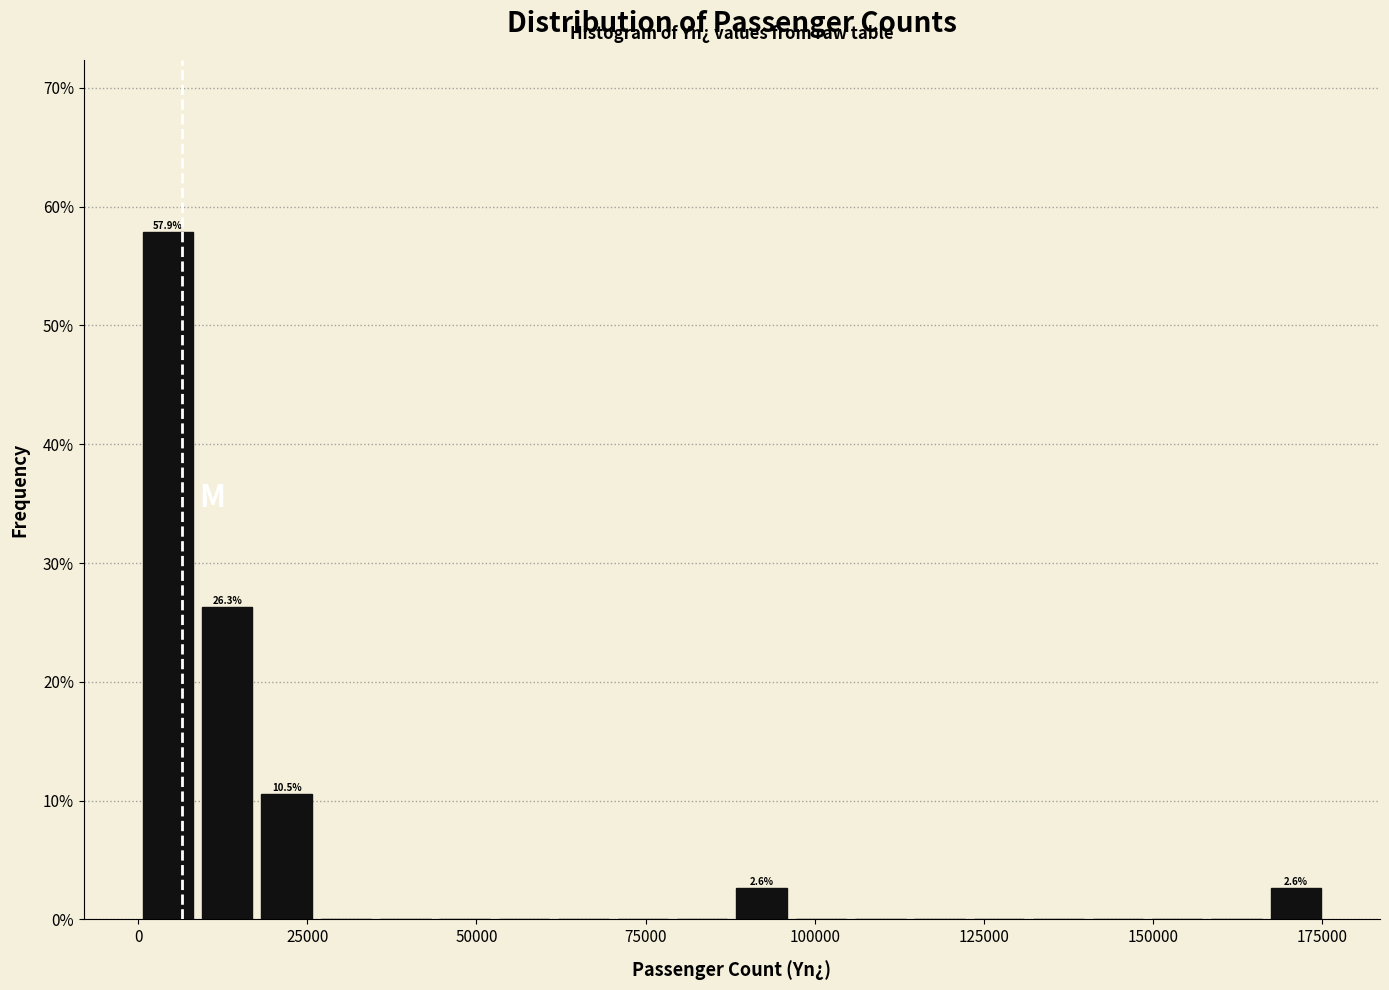

Read against the x-axis, roughly where is the centre of the tallest bar?

5000